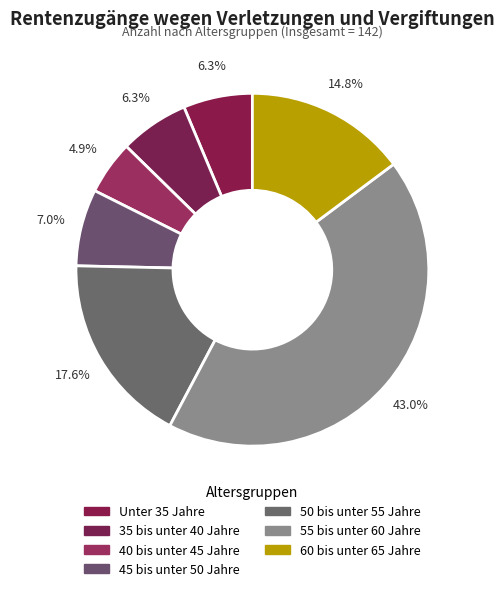

Does 60 bis unter 65 Jahre represent more than half of the total?

No